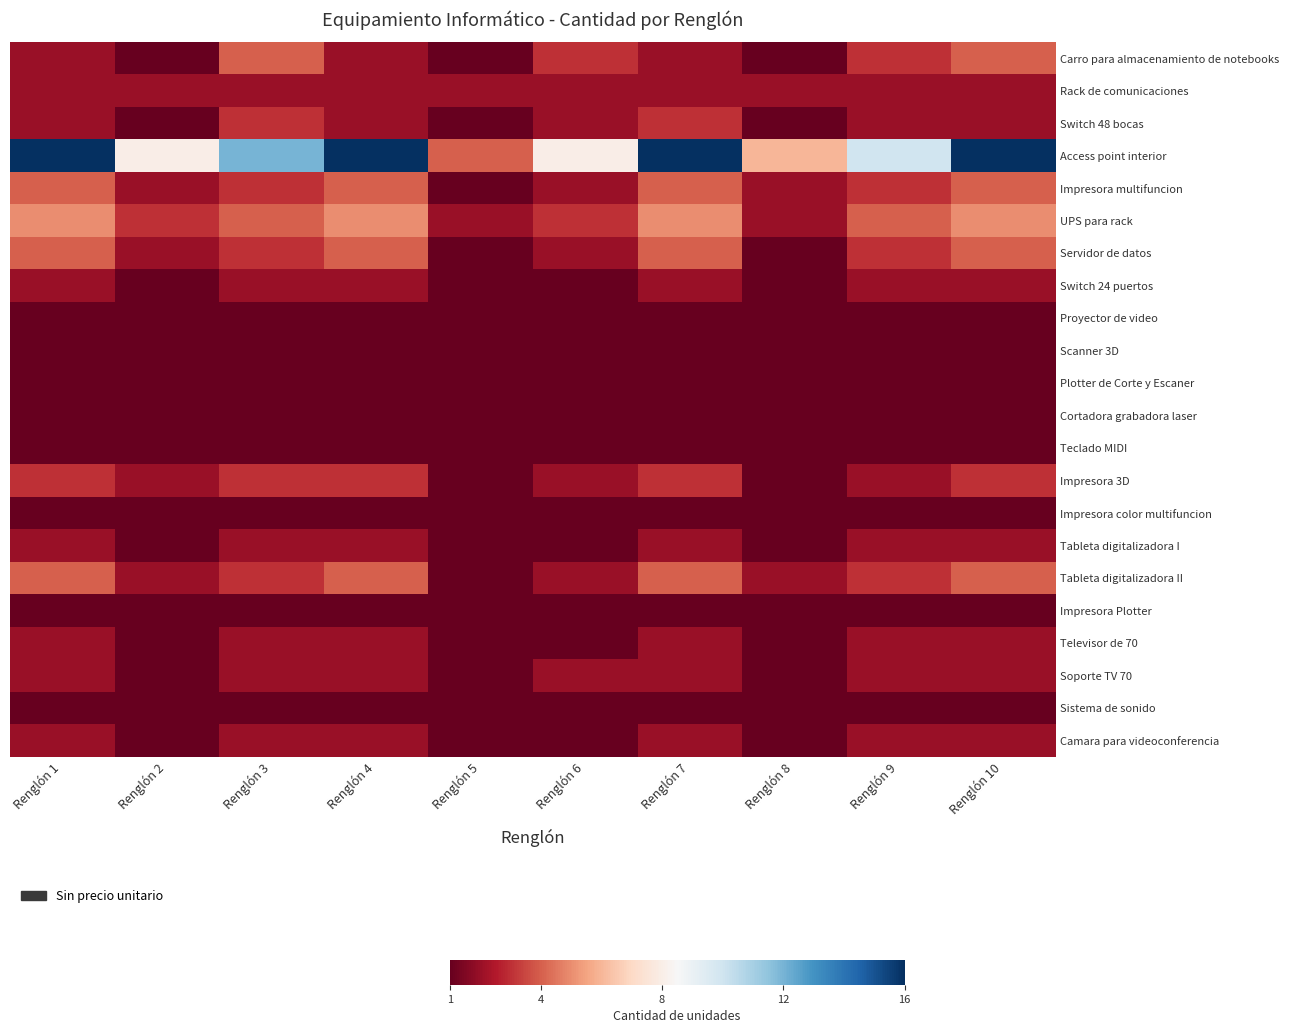

Between Renglón 7 and Renglón 9, which is larger?

Renglón 9